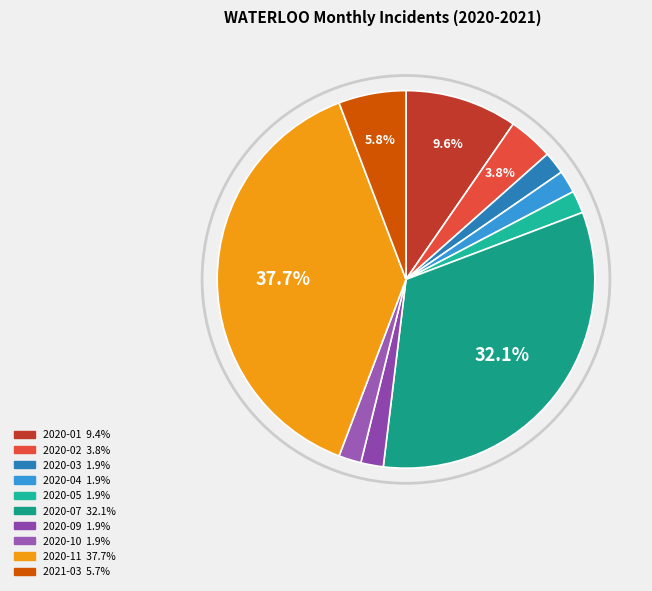

The 2020-02 slice represents 14% of the pie. True or false?

False